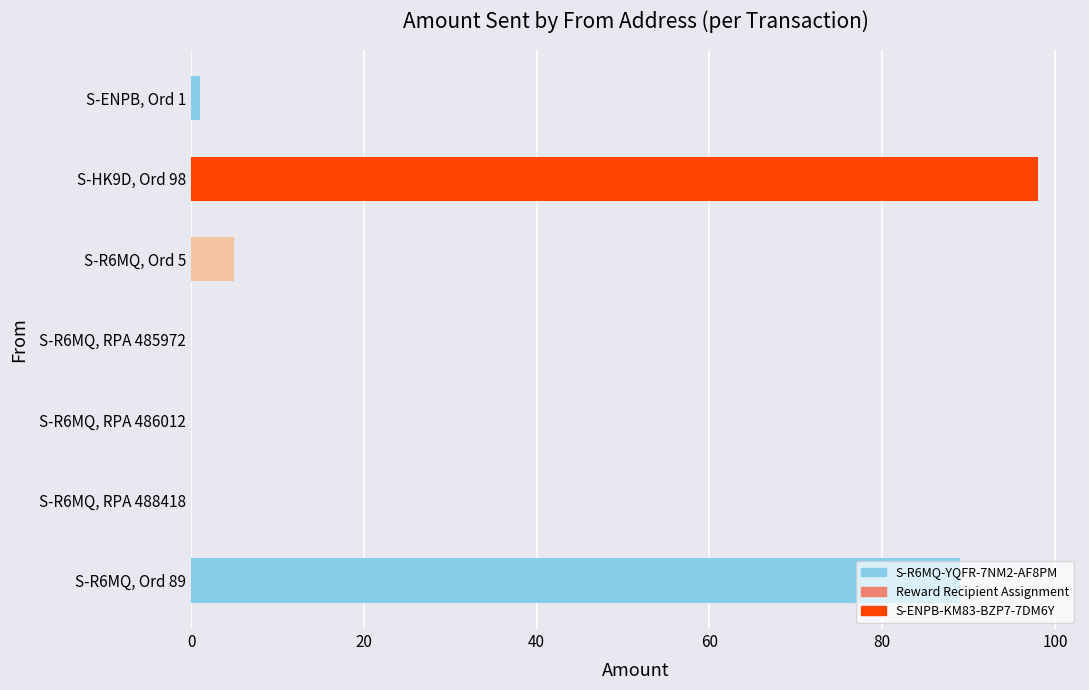

Does the chart contain stacked bars?

No